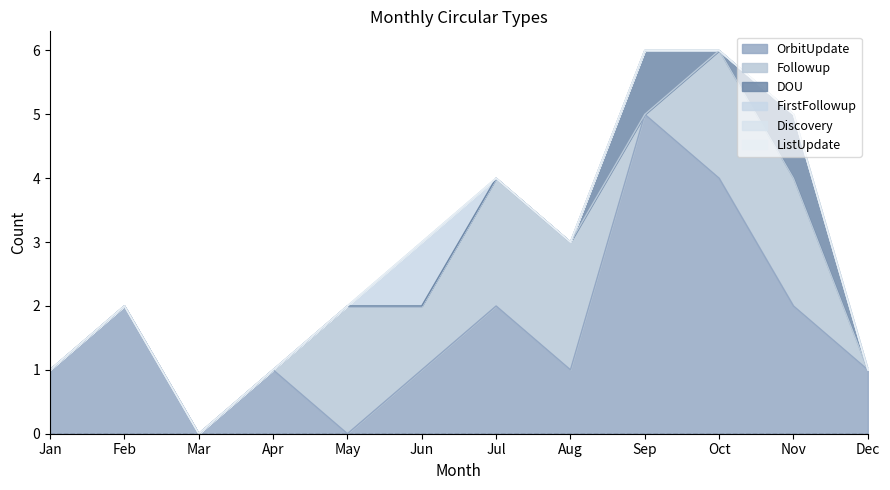

Which category has the lowest value in the OrbitUpdate series?

Mar